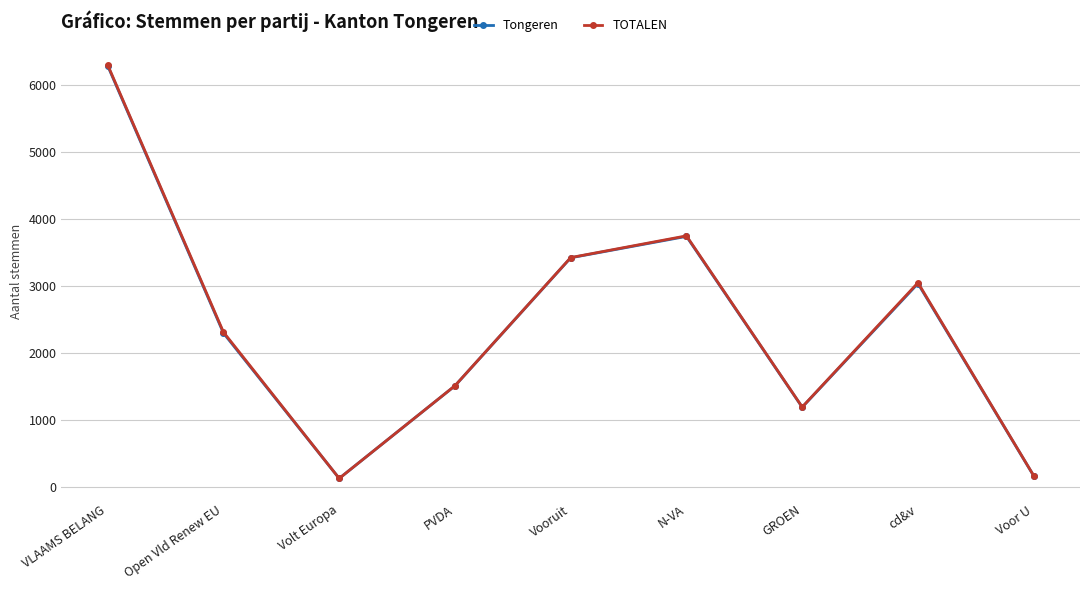

At which category is the sum across all series the highest?

VLAAMS BELANG